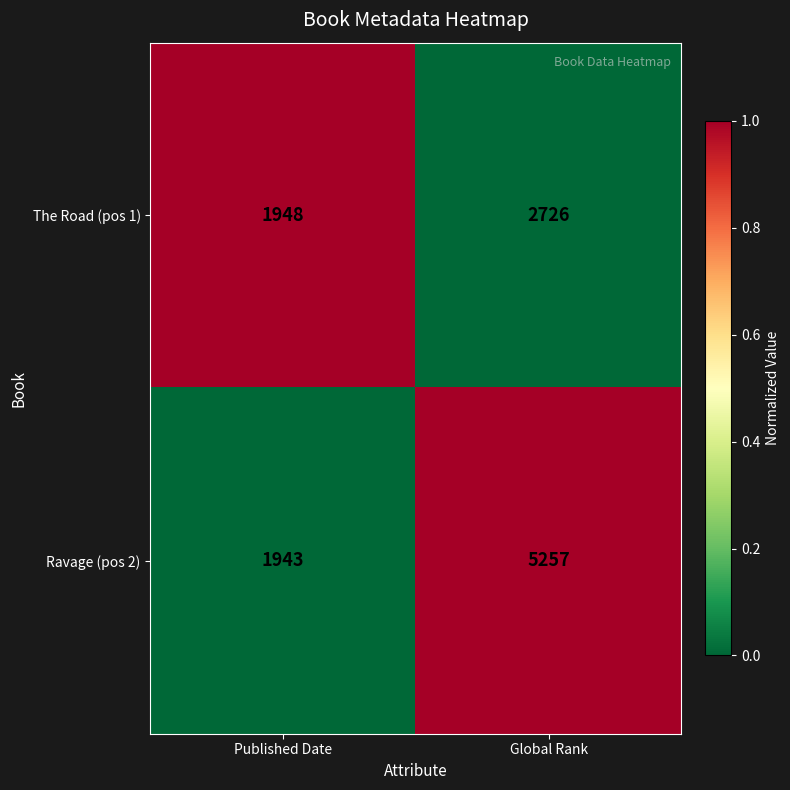

True or false: The Road (pos 1) has a value of 700 at Global Rank.

False